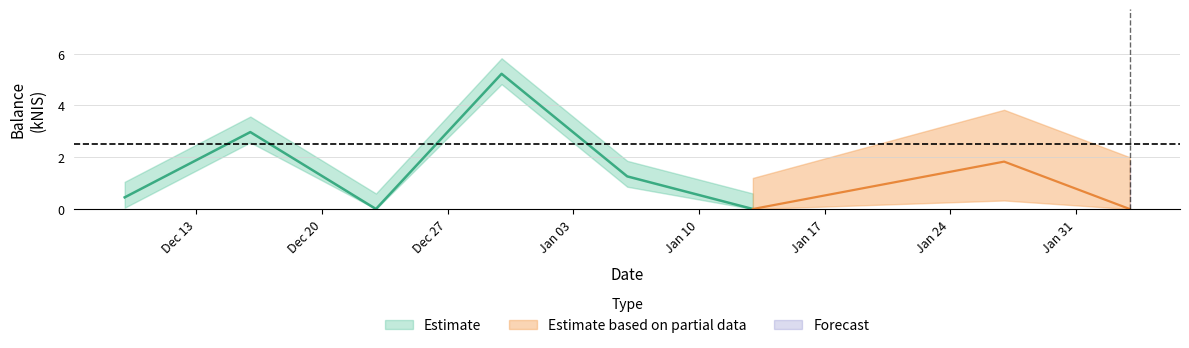

What is the label of the 2nd point from the right?

2022-01-27